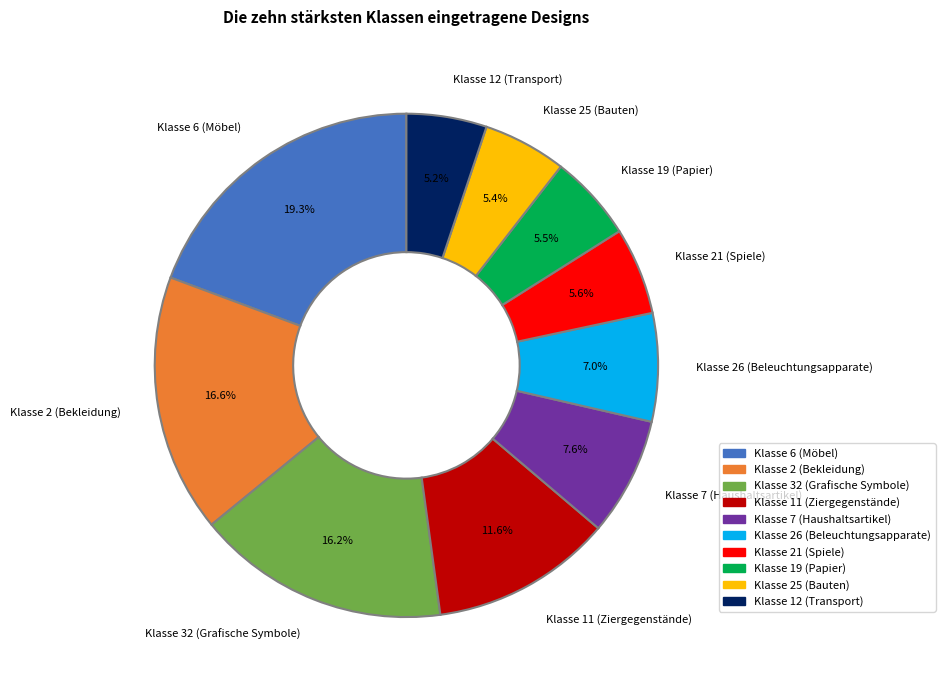

How many slices are in this pie chart?

10